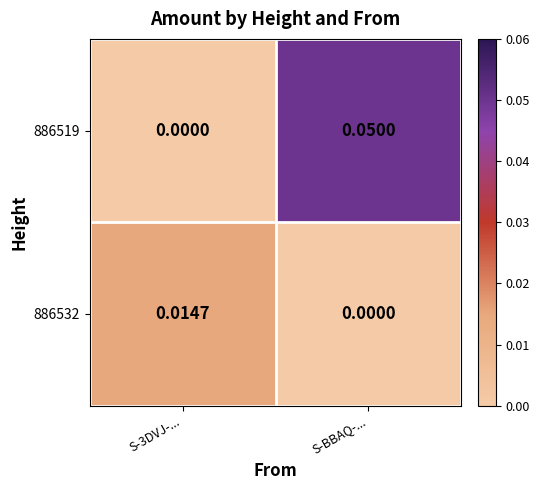

Which label corresponds to the largest value in the chart?

S-BBAQ-...